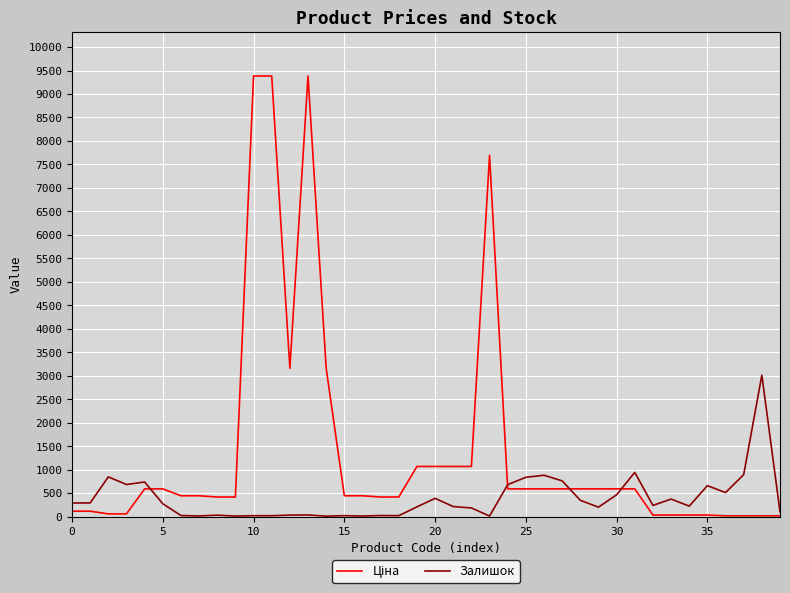

Reading right to left, extract all data points from this chart.

Ціна: 16.0	16.0	16.0	16.0	31.9	31.9	31.9	31.9	589.9	589.9	589.9	589.9	589.9	589.9	589.9	589.9	7693.1	1067.3	1067.3	1067.3	1067.3	416.6	416.6	443.1	443.1	3157.9	9384.0	3157.9	9384.0	9384.0	416.6	416.6	443.1	443.1	589.9	589.9	57.0	57.0	114.1	114.1
Залишок: 102.0	3012.0	894.0	511.0	658.0	222.0	372.0	237.0	941.0	464.0	200.0	346.0	760.0	880.0	836.0	680.0	11.0	183.0	213.0	388.0	206.0	19.0	22.0	11.0	19.0	8.0	34.0	31.0	18.0	18.0	10.0	30.0	13.0	22.0	273.0	736.0	683.0	845.0	290.0	289.0